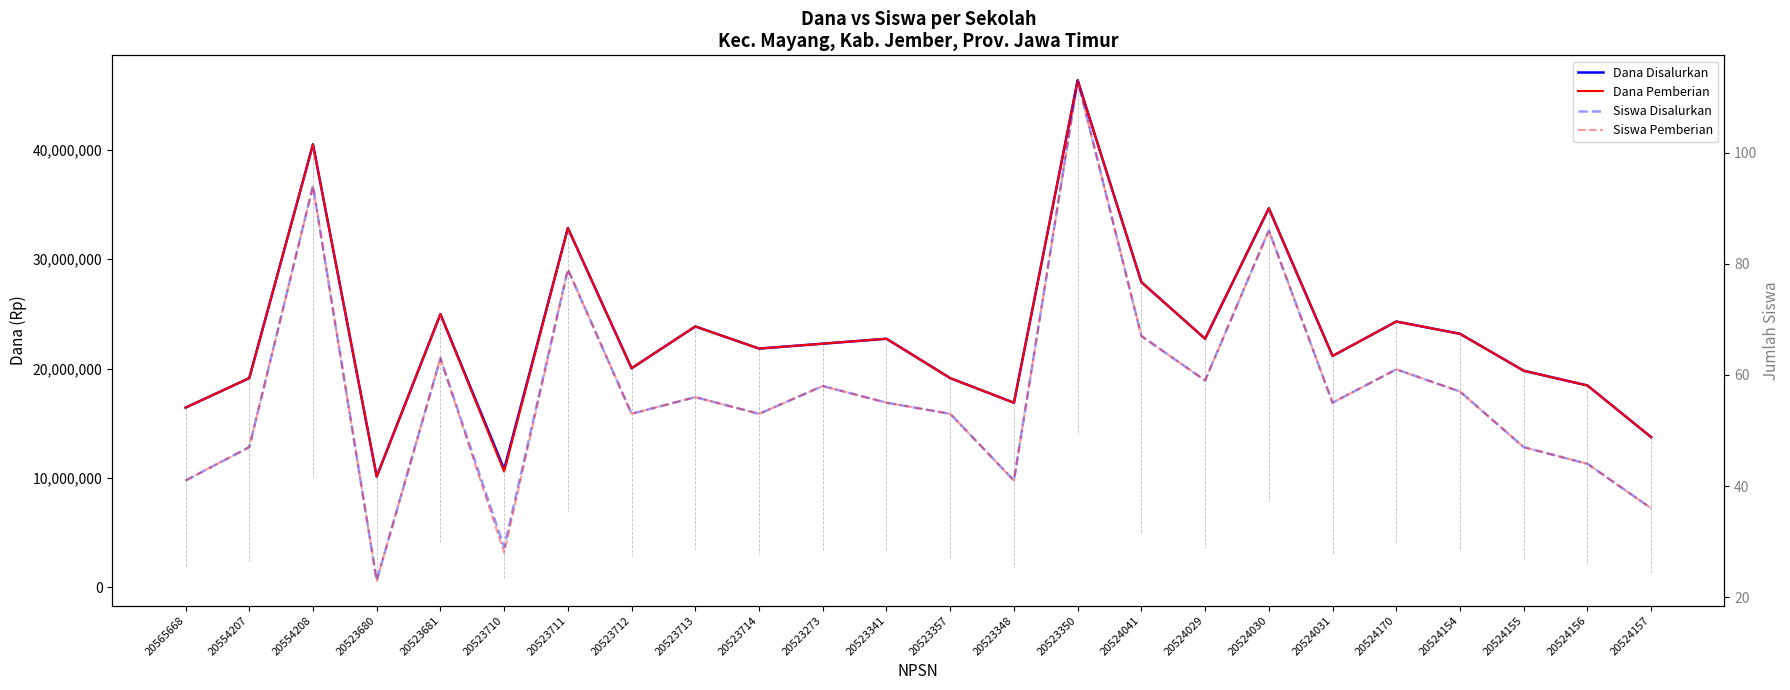

What is the spread (max minus min) of values at 20554208?

40499906